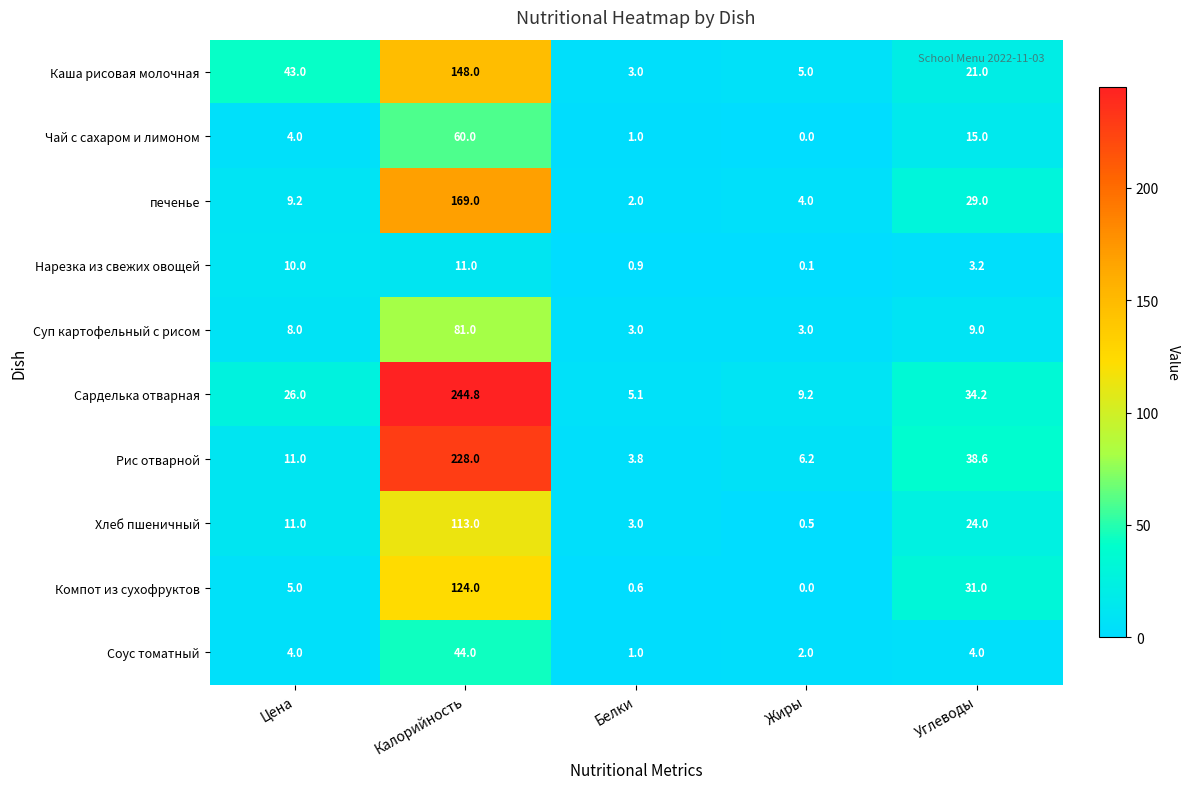

Which series has the largest range (max minus min)?

Сарделька отварная